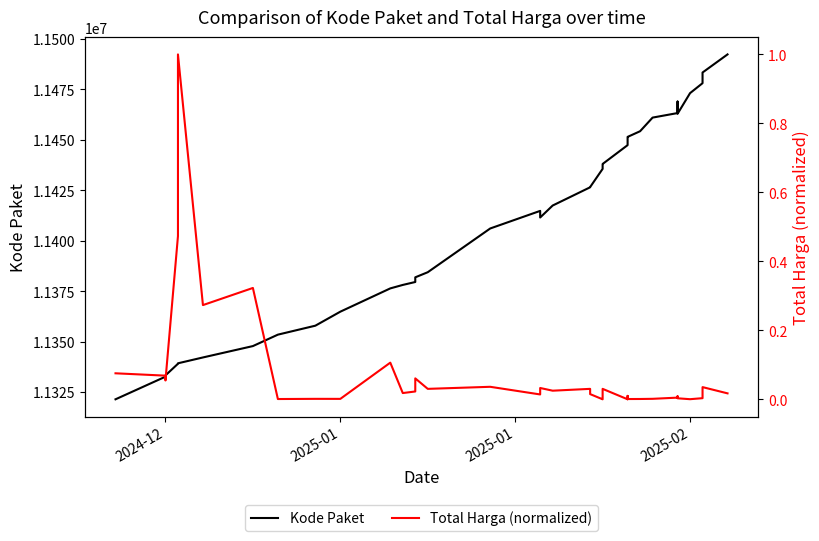

At which category does Total Harga (normalized) reach its first local valley?

2024-12